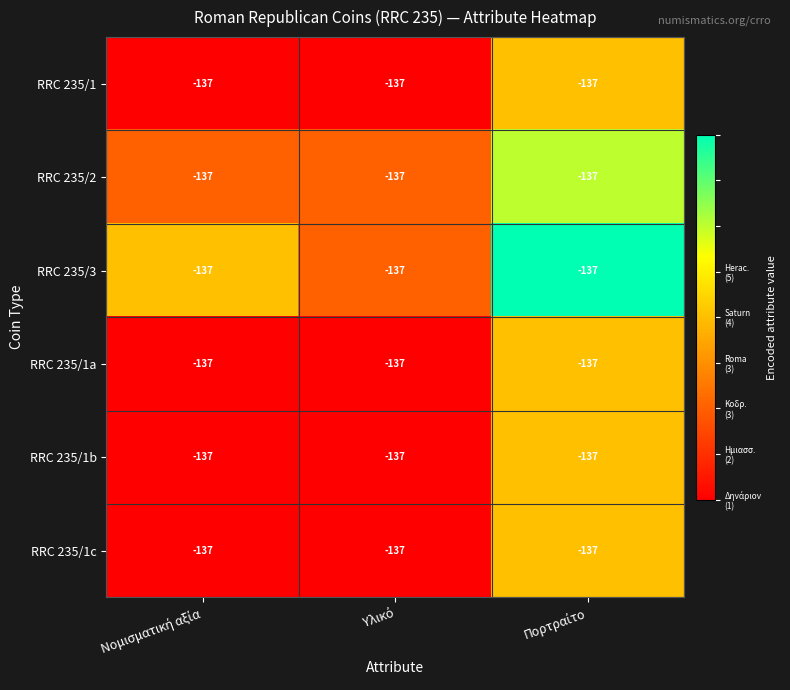

Reading left to right, what are all the values shown in this chart?

RRC 235/1: Νομισματική αξία=-137	Υλικό=-137	Πορτραίτο=-137
RRC 235/2: Νομισματική αξία=-137	Υλικό=-137	Πορτραίτο=-137
RRC 235/3: Νομισματική αξία=-137	Υλικό=-137	Πορτραίτο=-137
RRC 235/1a: Νομισματική αξία=-137	Υλικό=-137	Πορτραίτο=-137
RRC 235/1b: Νομισματική αξία=-137	Υλικό=-137	Πορτραίτο=-137
RRC 235/1c: Νομισματική αξία=-137	Υλικό=-137	Πορτραίτο=-137